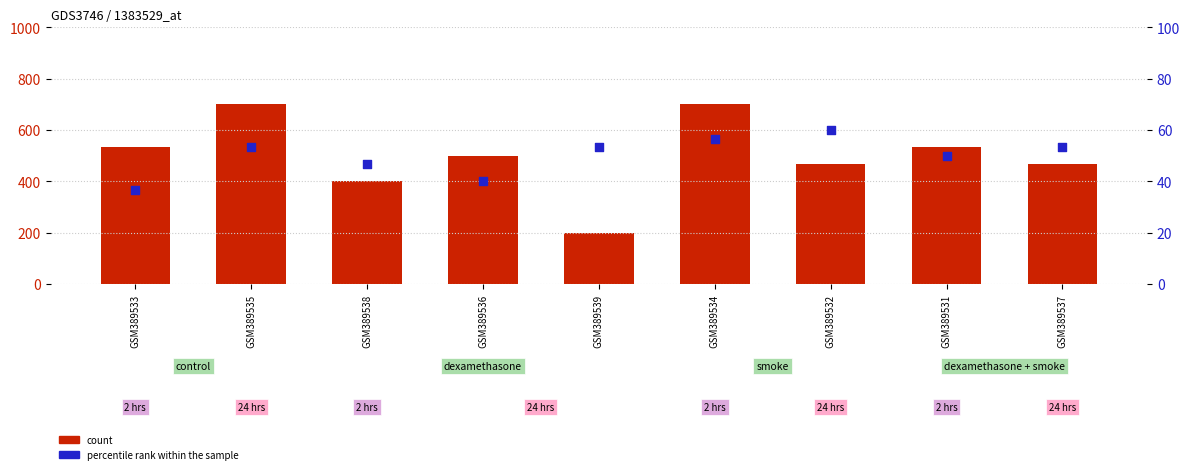

Which series reaches the maximum Y coordinate?

count